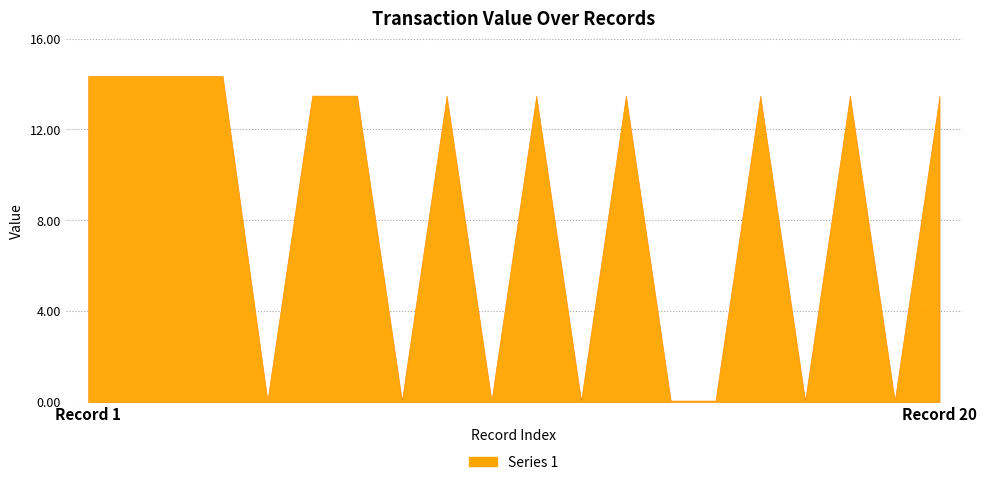

Is it true that the value at 3 is 14.4?

True